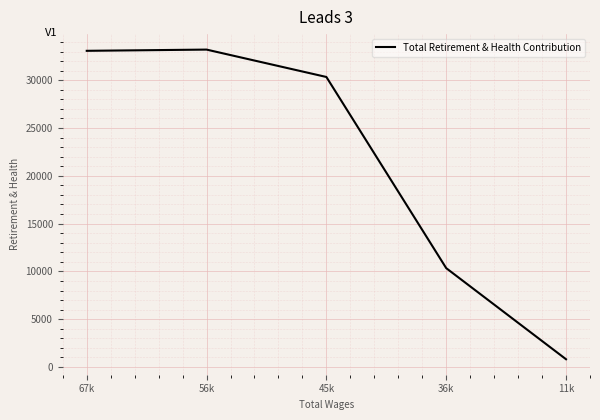

What is the ratio of the value at 67k to the value at 11k?

40.9